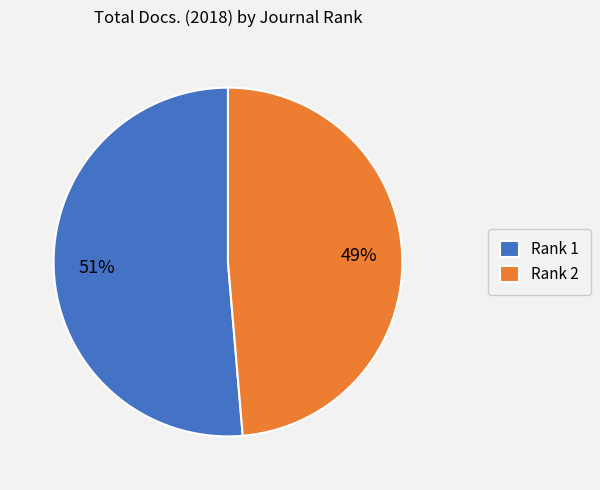

Combined, do Rank 2 and Rank 1 account for over 50%?

Yes